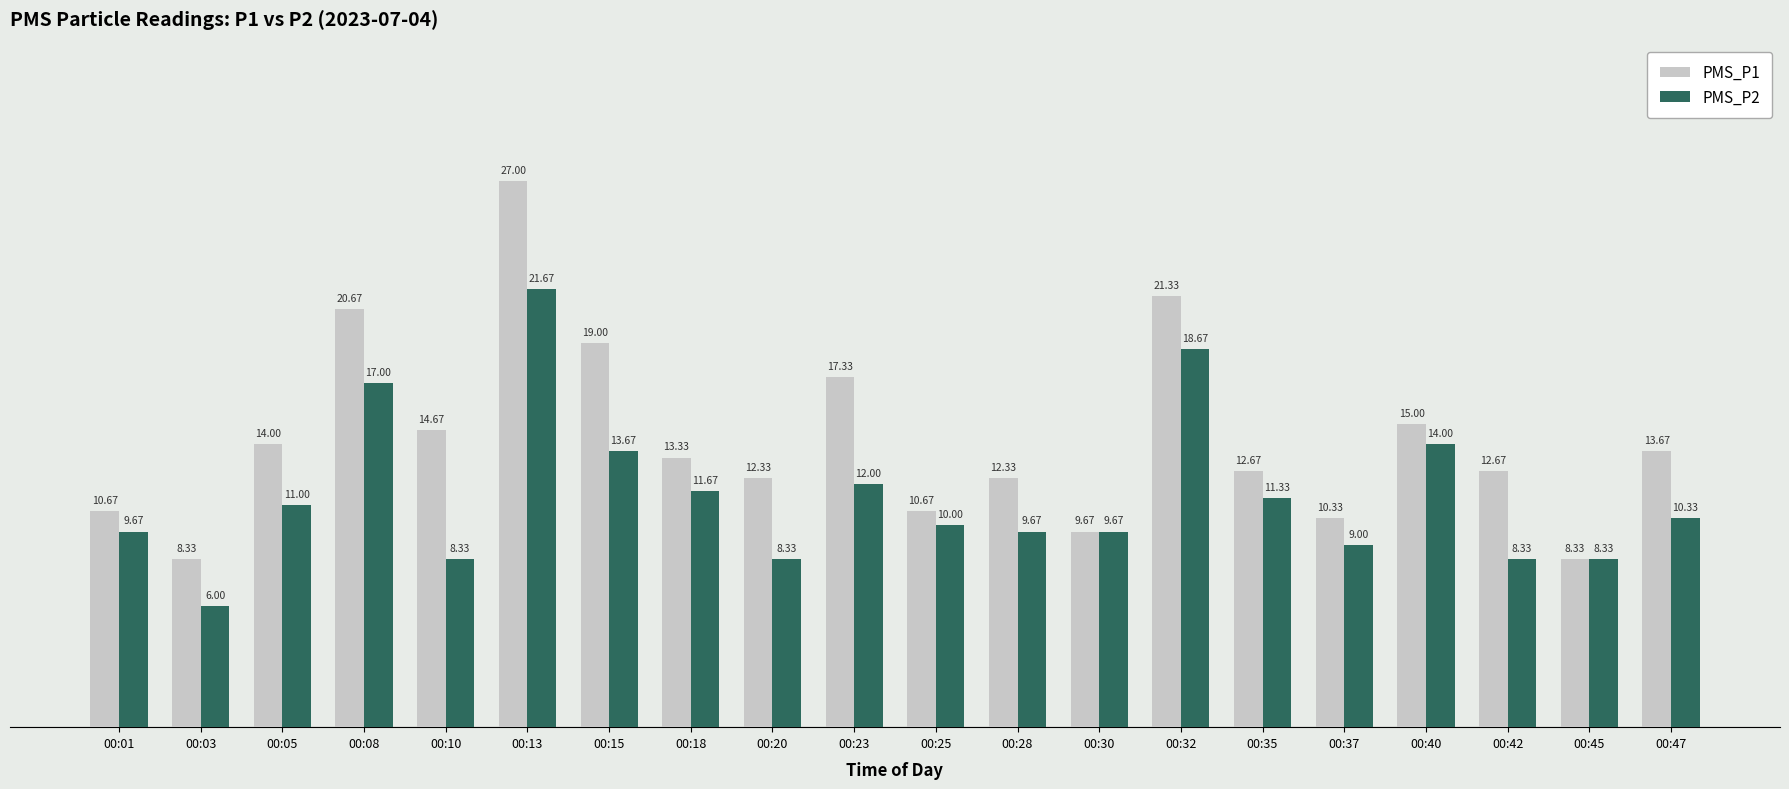

Reading left to right, transcribe all the data shown in this chart.

PMS_P1: 10.7	8.3	14.0	20.7	14.7	27.0	19.0	13.3	12.3	17.3	10.7	12.3	9.7	21.3	12.7	10.3	15.0	12.7	8.3	13.7
PMS_P2: 9.7	6.0	11.0	17.0	8.3	21.7	13.7	11.7	8.3	12.0	10.0	9.7	9.7	18.7	11.3	9.0	14.0	8.3	8.3	10.3